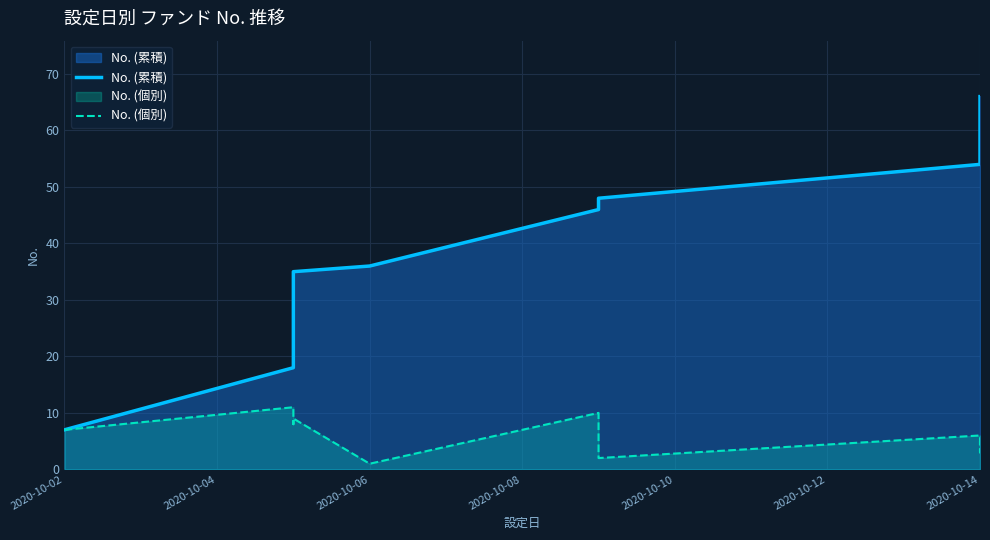

What is the highest value of the No. (累積) series?

66